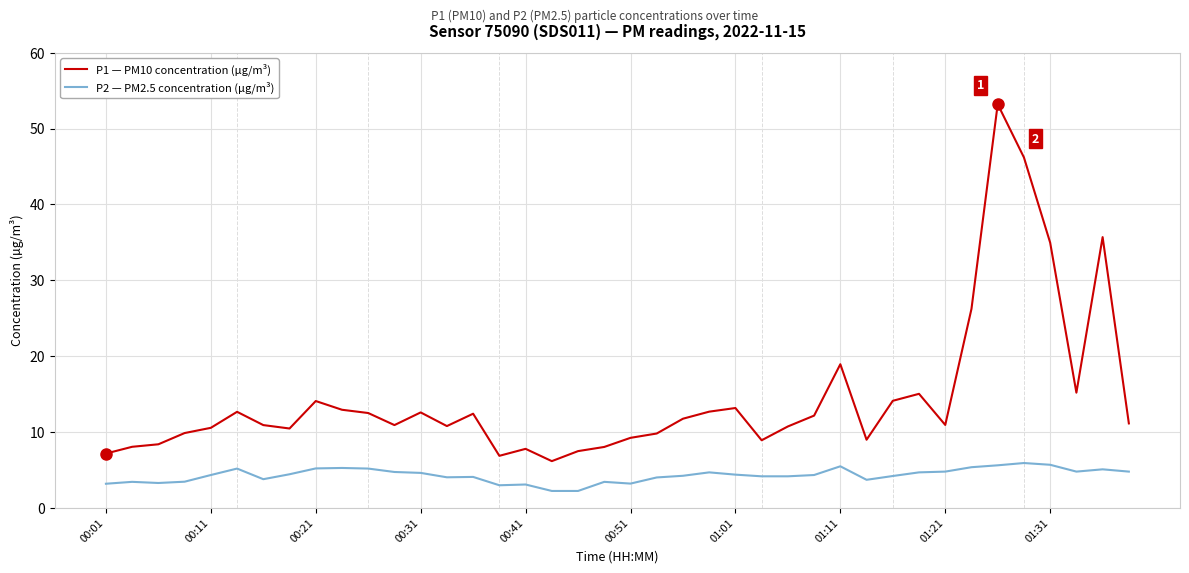

What is the greatest value displayed?

53.2